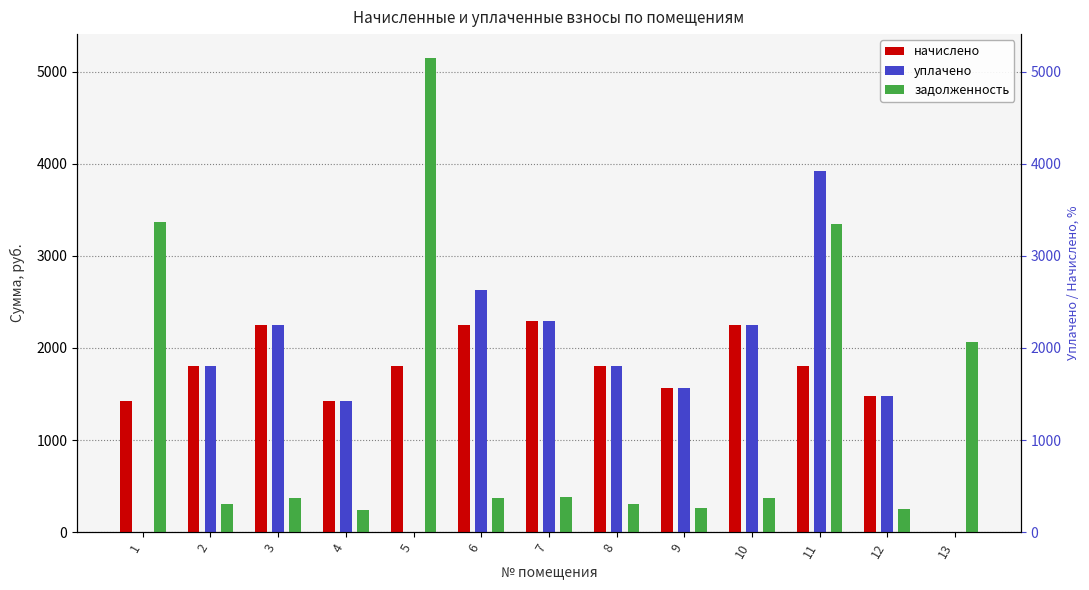

Count the number of categories in the chart.

13